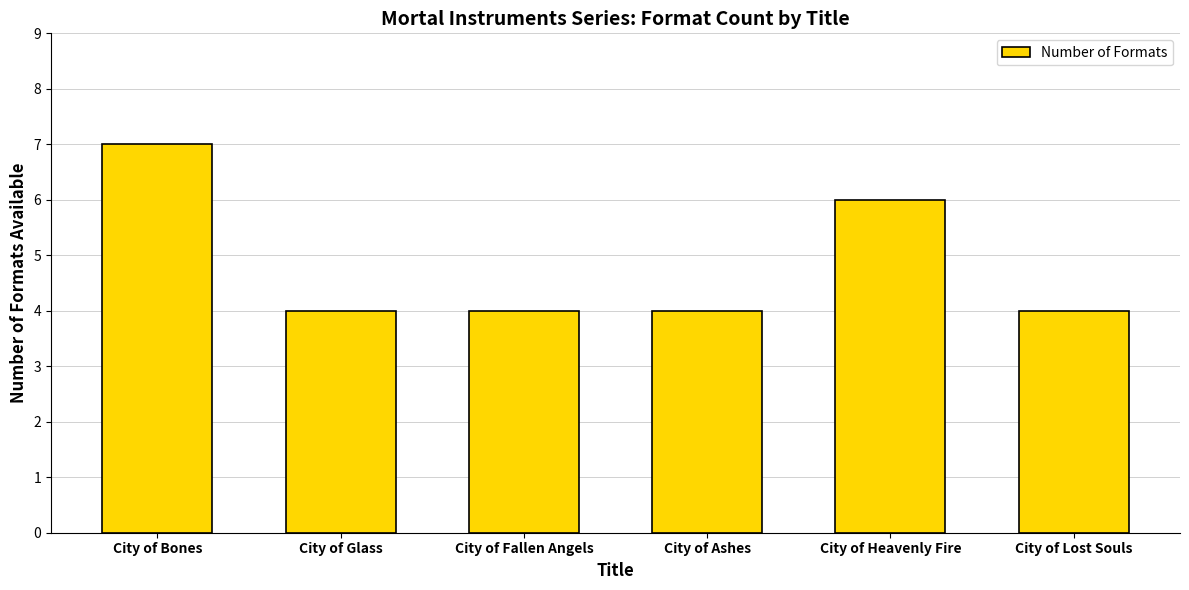

Is it true that the value at City of Glass is 7?

False